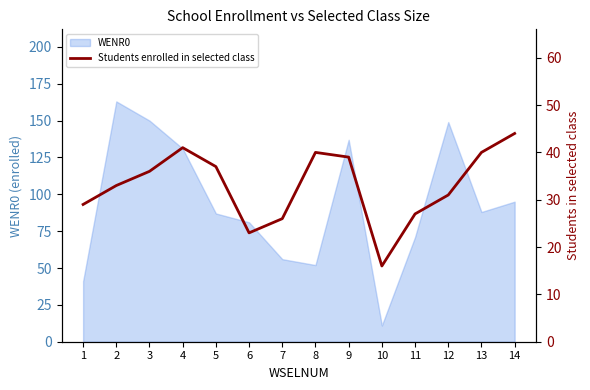

What is the change in value from 3 to 6?

-13